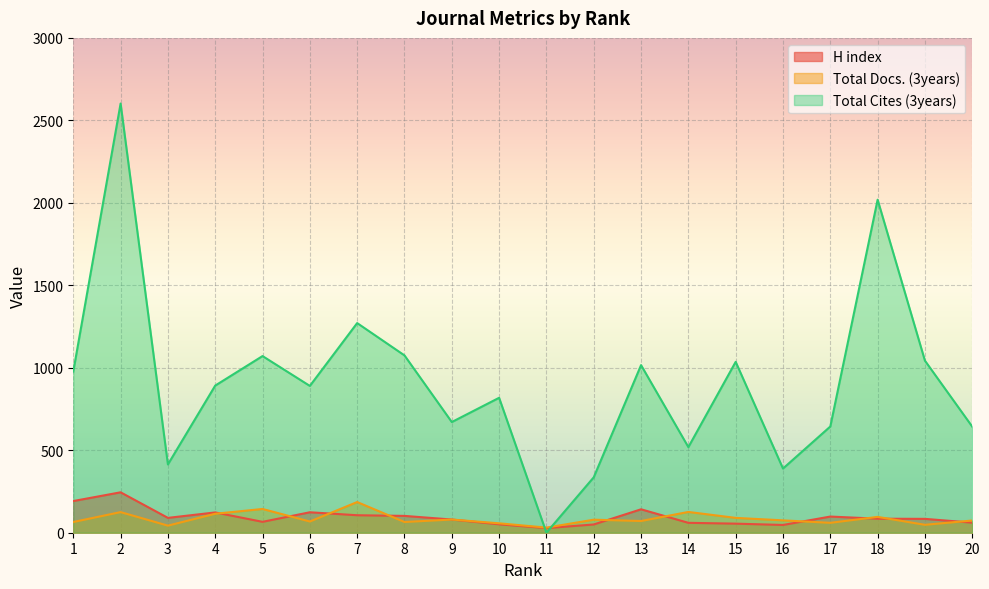

Which series has the widest spread of values?

Total Cites (3years)